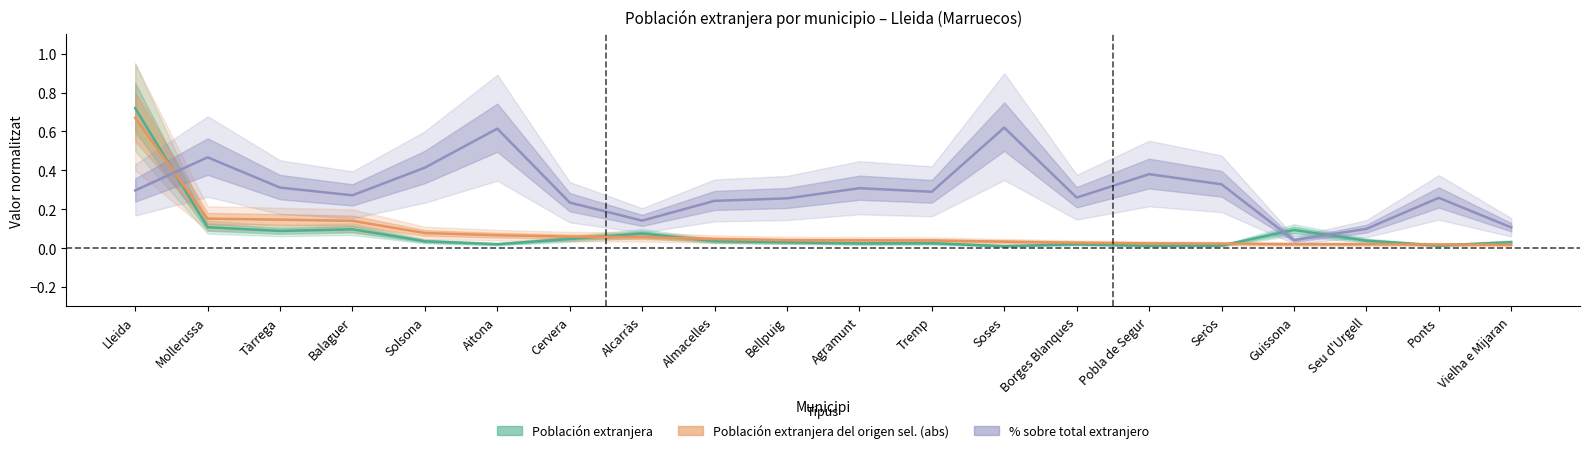

What is the difference between the highest and lowest values at Borges Blanques?

0.2